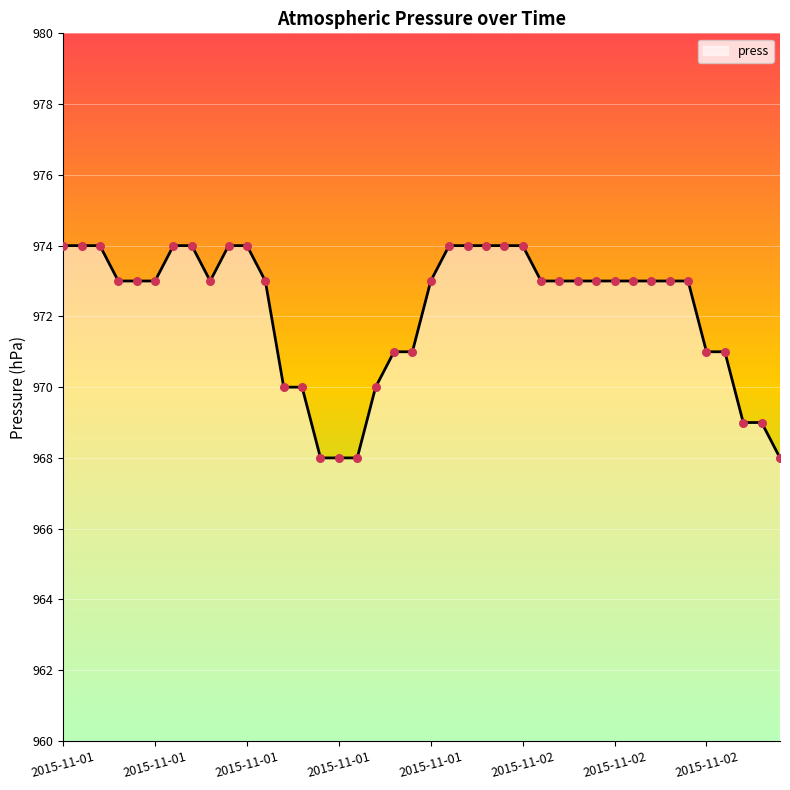

What is the maximum value shown in the chart?

974